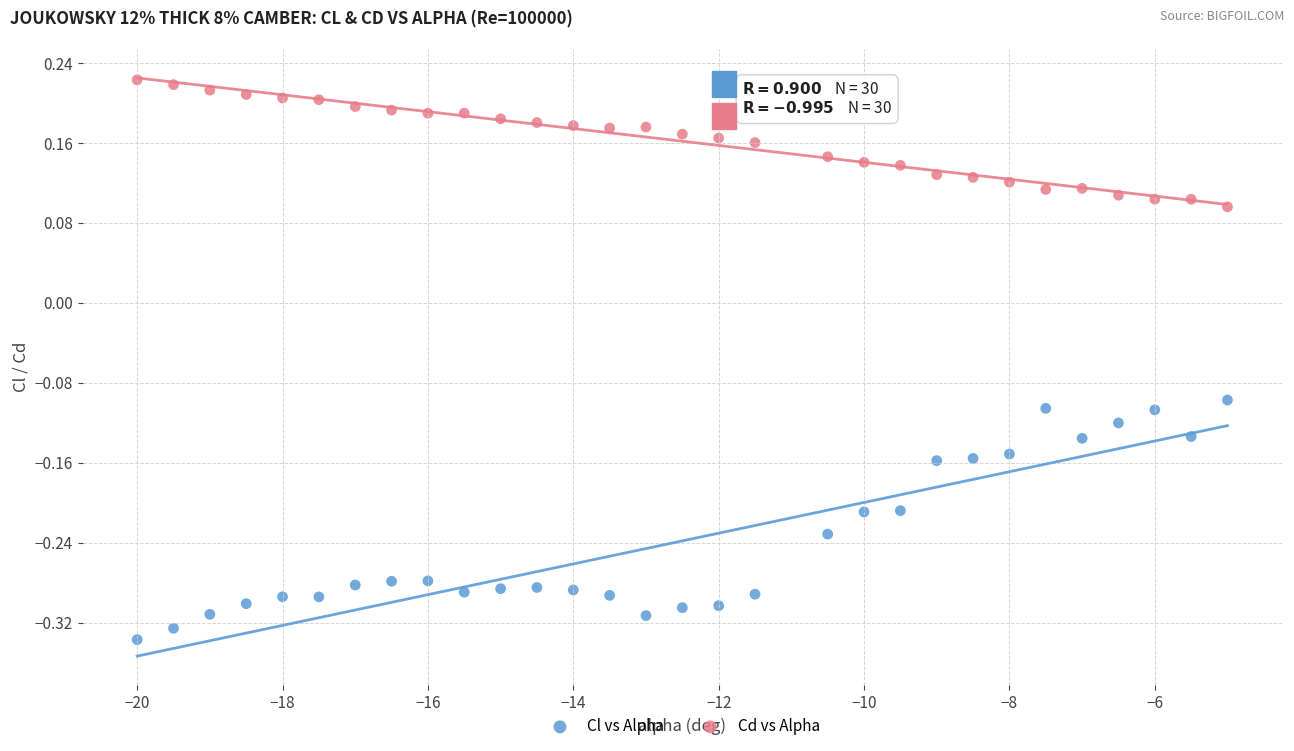

Which series contains the highest Y value?

Cd vs Alpha